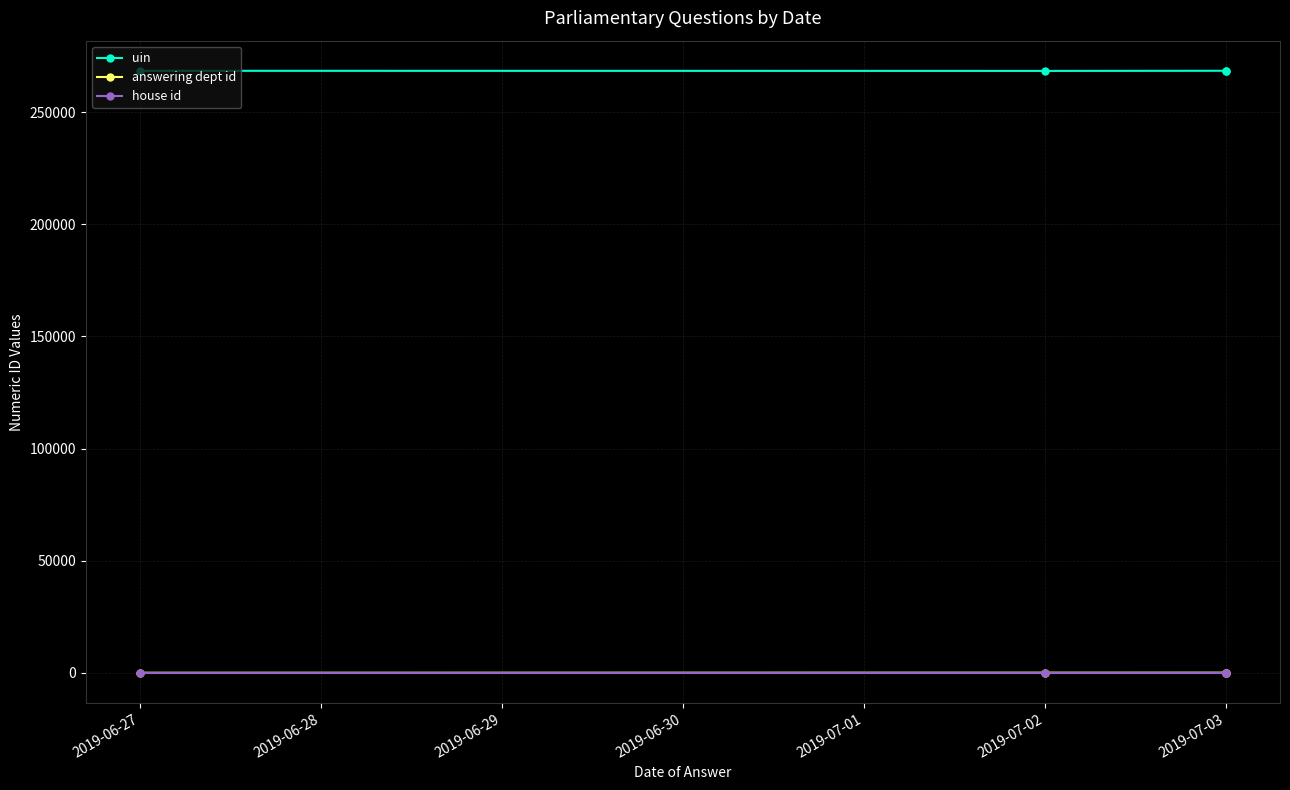

What are all the series names shown in the legend?

uin, answering dept id, house id